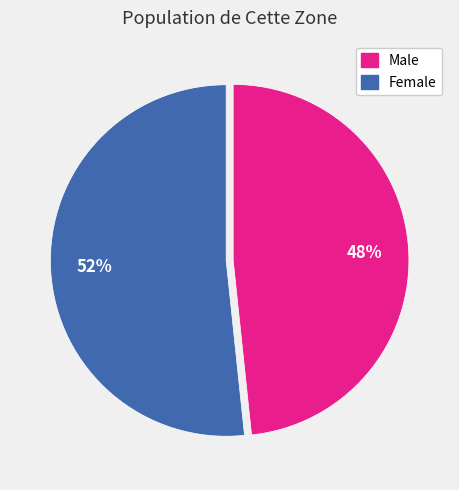

How many slices are in this pie chart?

2